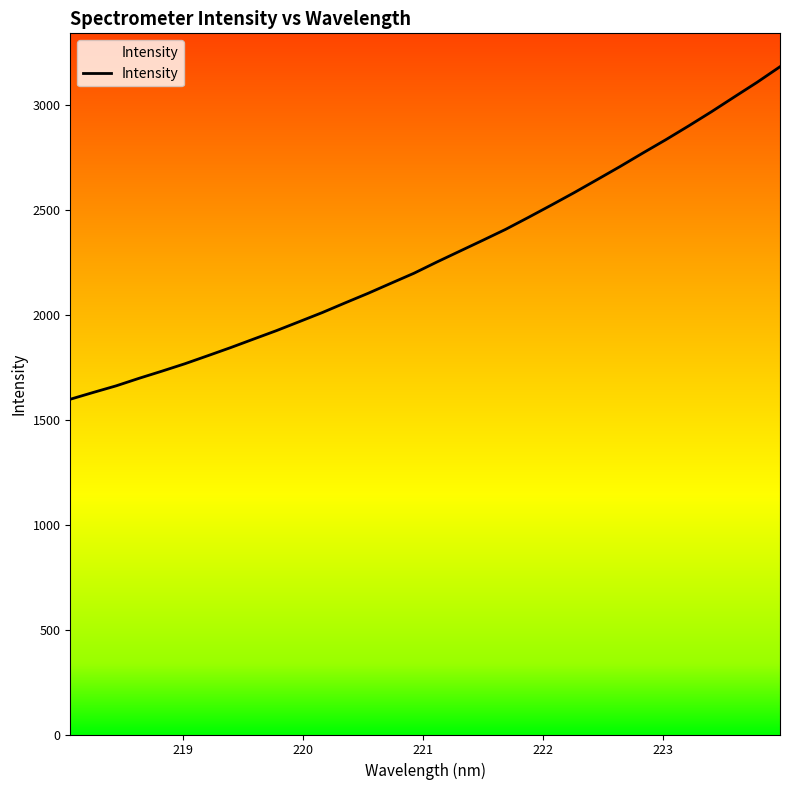

What is the difference between the maximum and minimum values?

1585.3